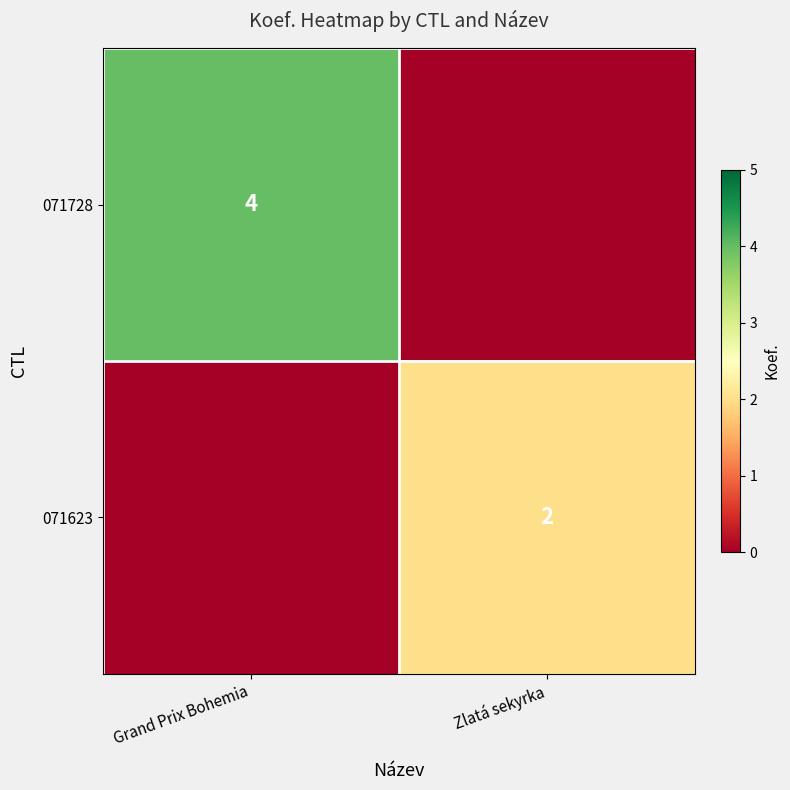

True or false: 071623 has a value of 2 at Zlatá sekyrka.

True